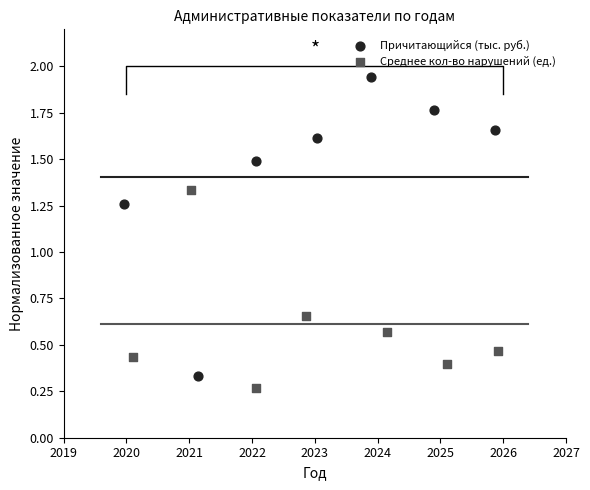

Which series contains the highest Y value?

Причитающийся (тыс. руб.)